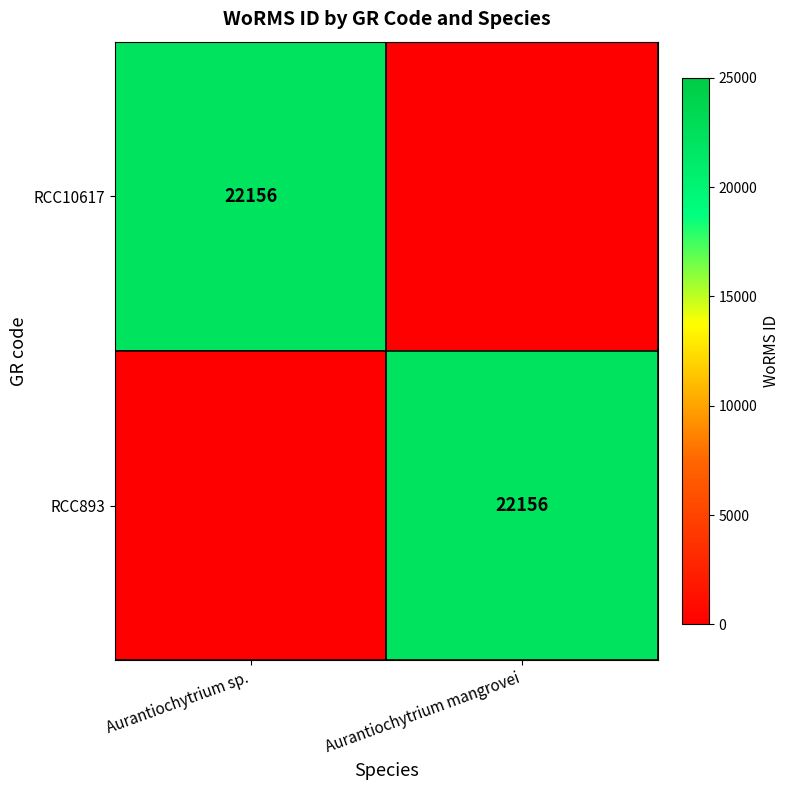

The value of RCC893 at Aurantiochytrium mangrovei is 22156. True or false?

True